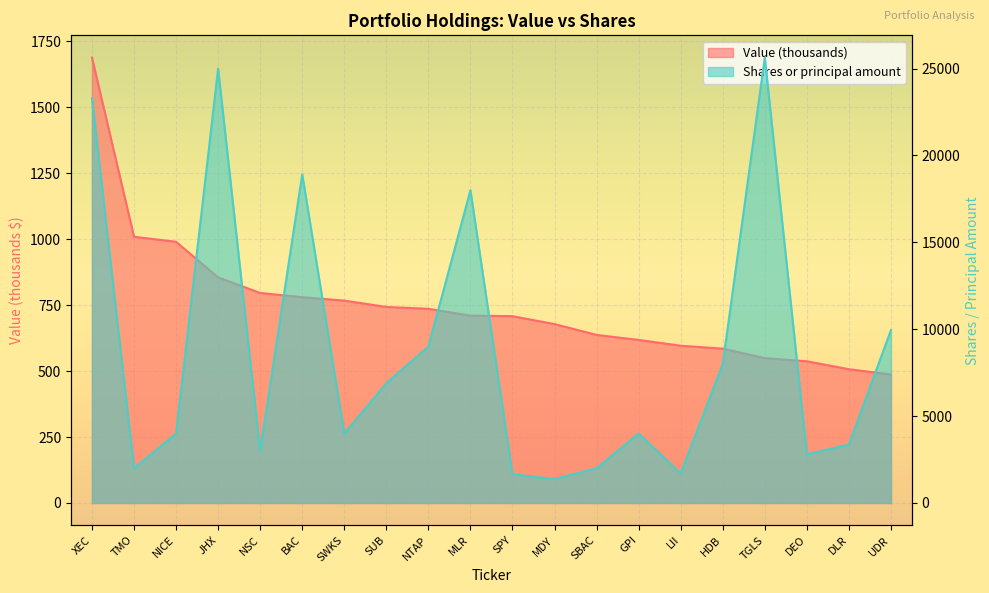

What are all the series names shown in the legend?

Value, Shares or principal amount